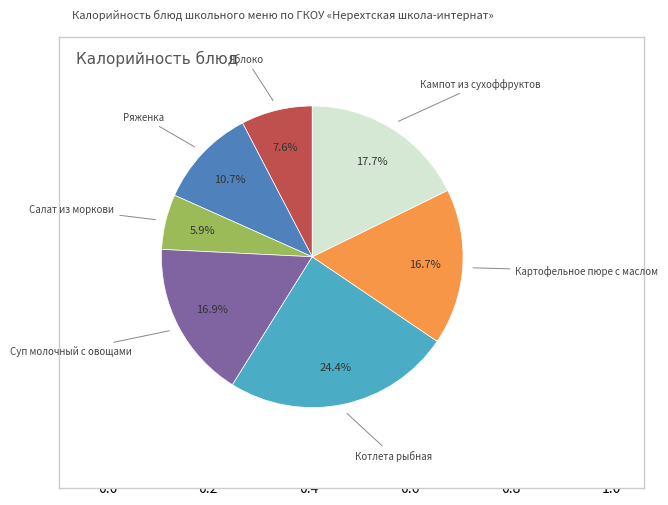

Is there a majority slice in this chart?

No